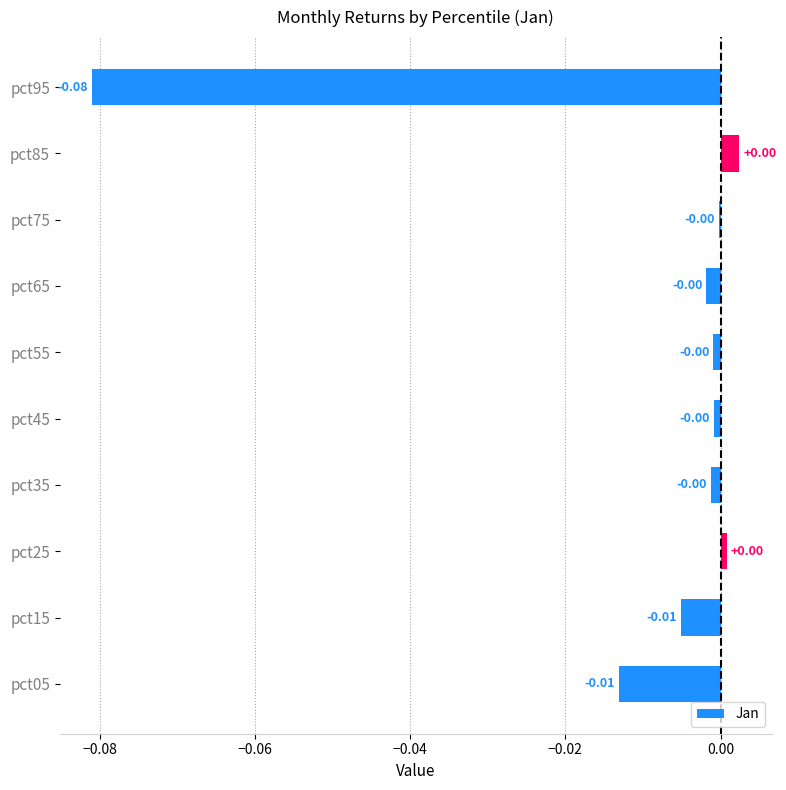

How many data points are above 0?

2